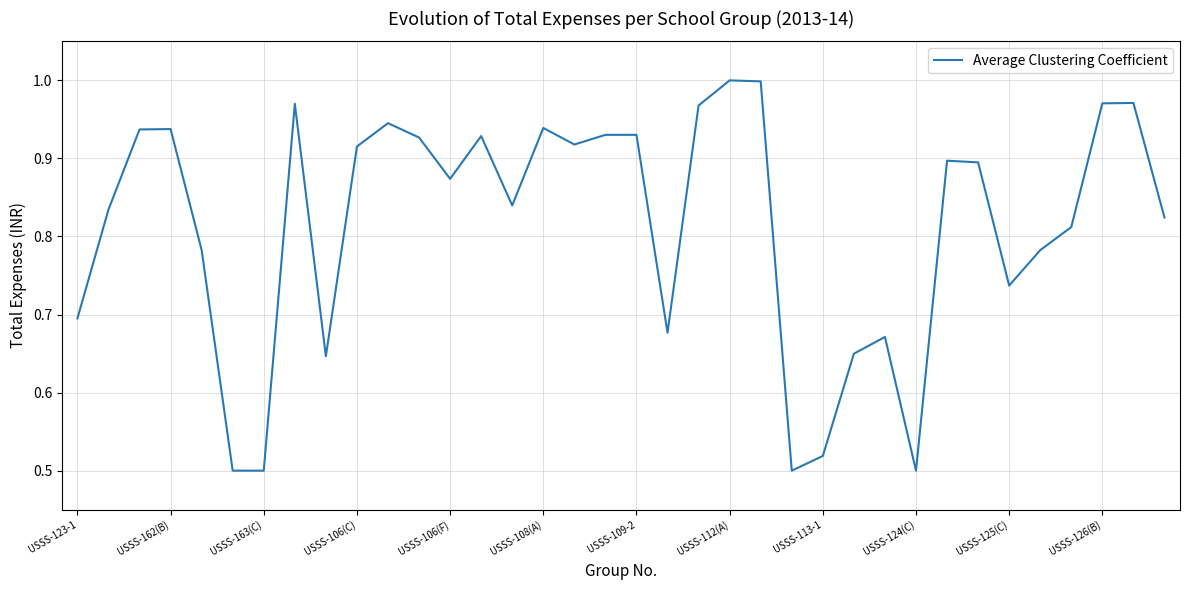

What is the greatest value displayed?

1.0